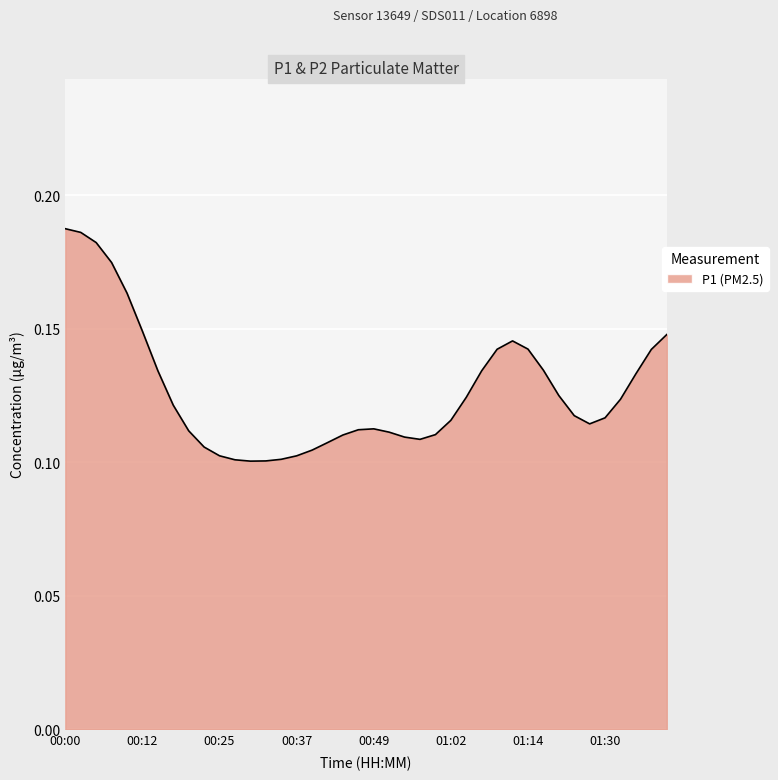

How many lines are shown in the chart?

1